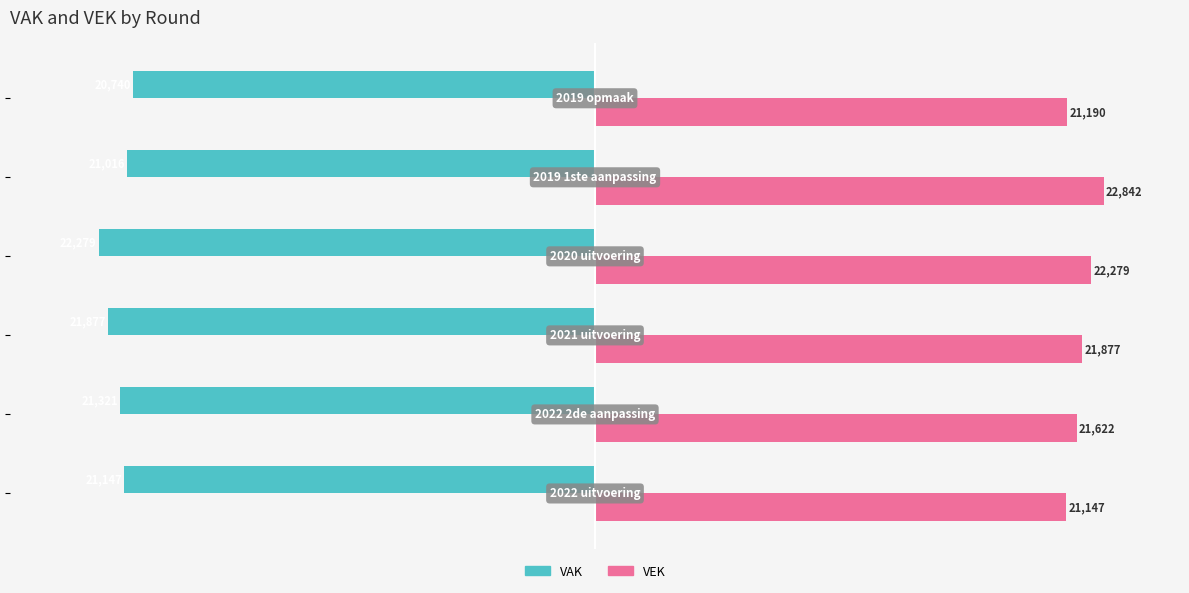

What is the difference between the maximum and minimum values in the VEK series?

1695